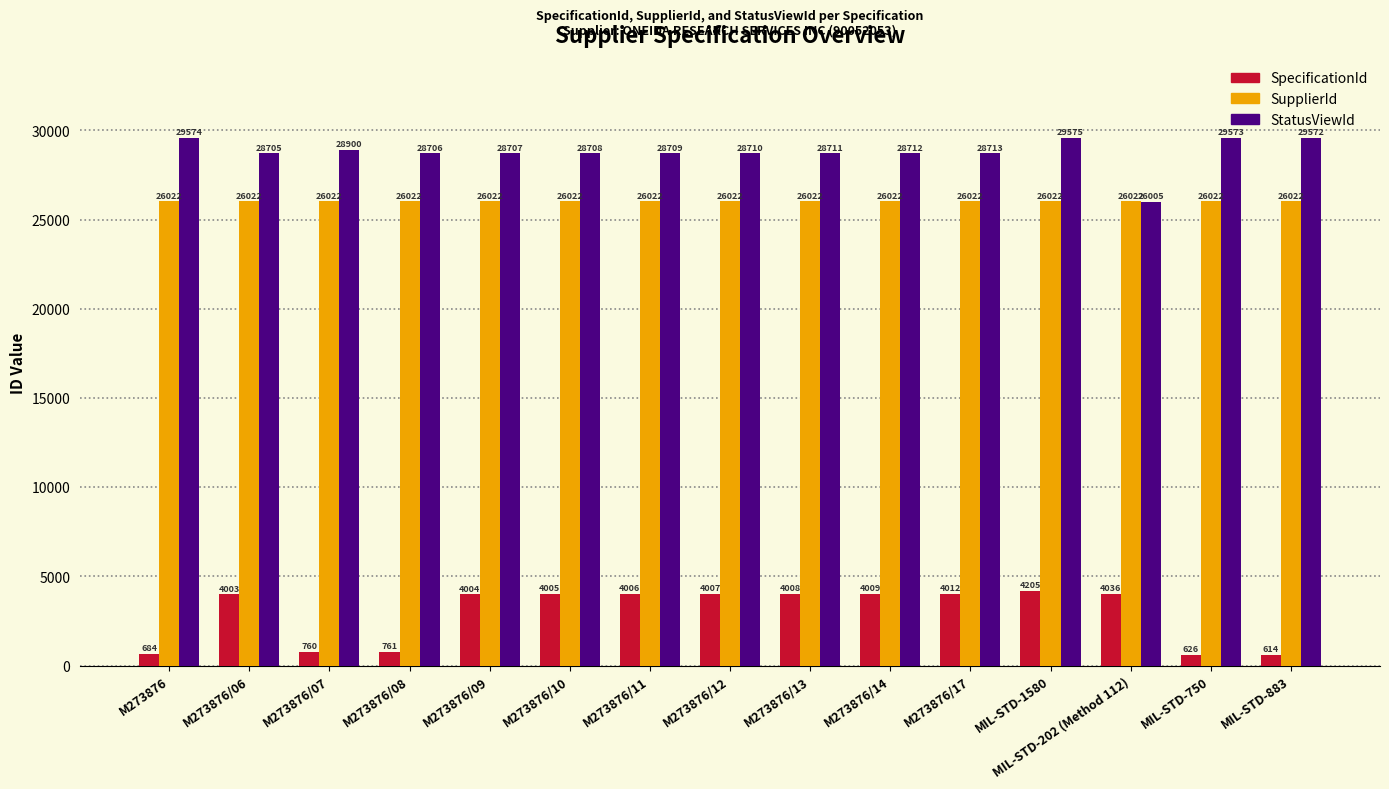

Which series has the widest spread of values?

SpecificationId